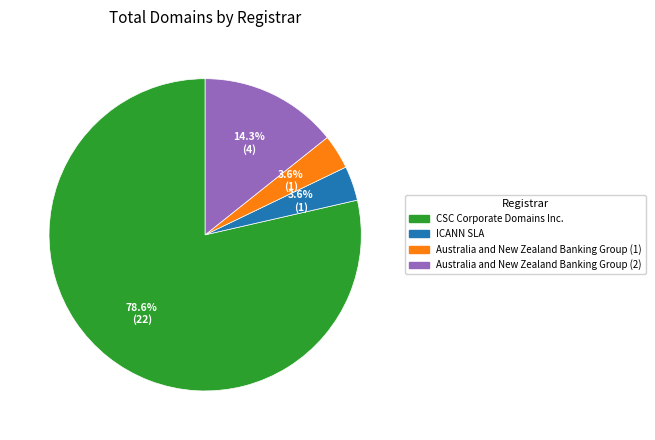

How many segments does this pie chart have?

4